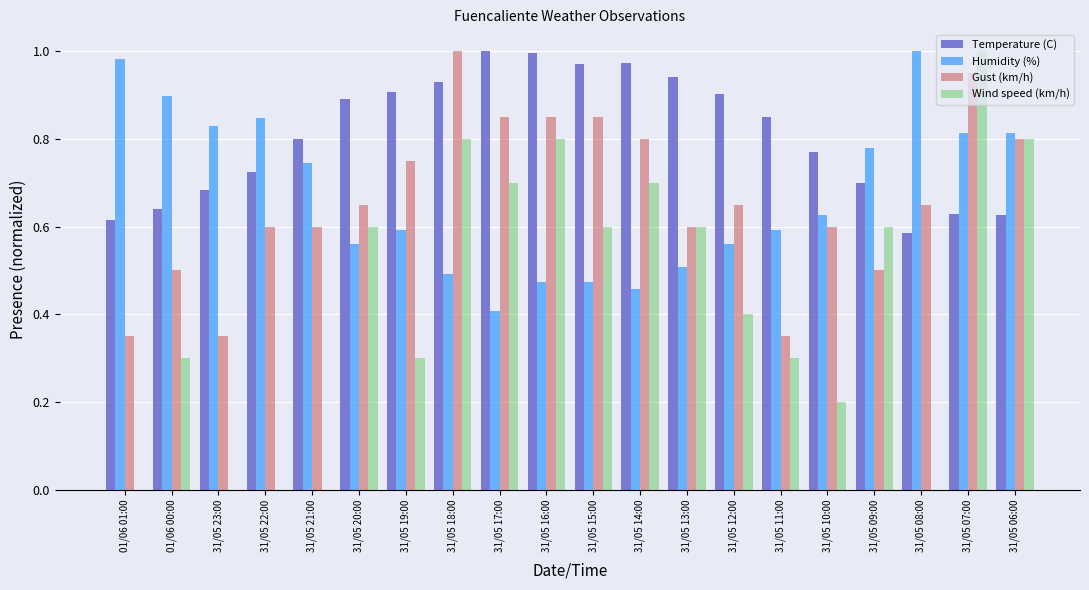

At which category is the sum across all series the highest?

31/05 07:00